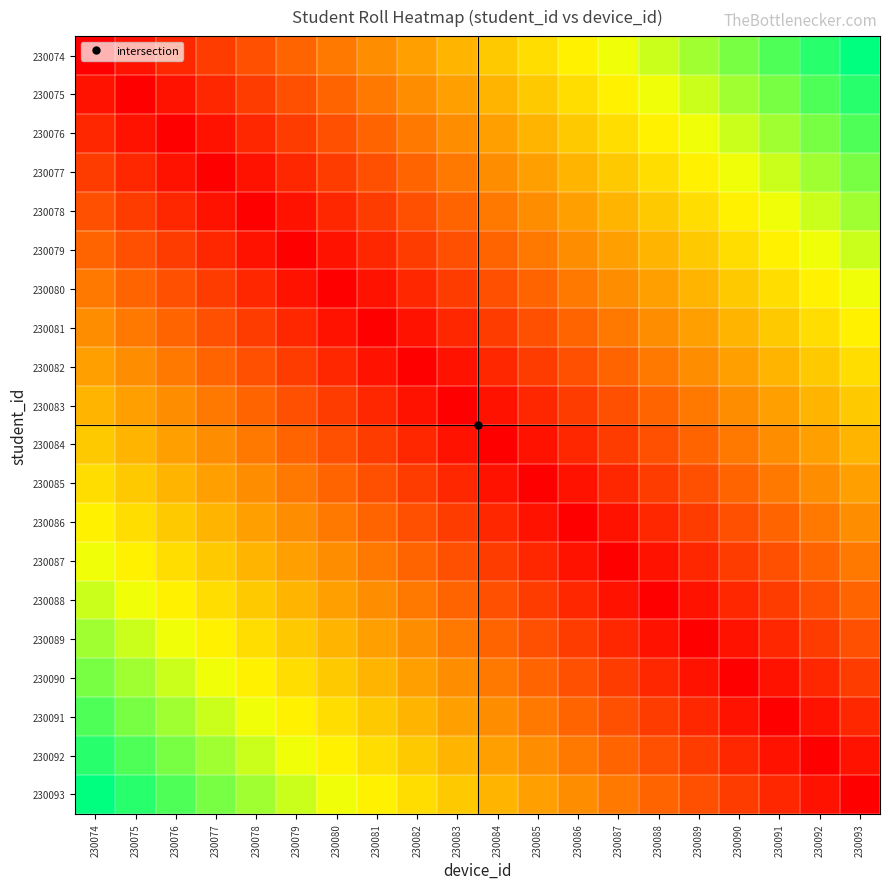

Reading right to left, transcribe all the data shown in this chart.

230074: 230093=1.0	230092=0.9	230091=0.9	230090=0.8	230089=0.8	230088=0.7	230087=0.7	230086=0.6	230085=0.6	230084=0.5	230083=0.5	230082=0.4	230081=0.4	230080=0.3	230079=0.3	230078=0.2	230077=0.2	230076=0.1	230075=0.1	230074=0.0
230075: 230093=0.9	230092=0.9	230091=0.8	230090=0.8	230089=0.7	230088=0.7	230087=0.6	230086=0.6	230085=0.5	230084=0.5	230083=0.4	230082=0.4	230081=0.3	230080=0.3	230079=0.2	230078=0.2	230077=0.1	230076=0.1	230075=0.0	230074=0.1
230076: 230093=0.9	230092=0.8	230091=0.8	230090=0.7	230089=0.7	230088=0.6	230087=0.6	230086=0.5	230085=0.5	230084=0.4	230083=0.4	230082=0.3	230081=0.3	230080=0.2	230079=0.2	230078=0.1	230077=0.1	230076=0.0	230075=0.1	230074=0.1
230077: 230093=0.8	230092=0.8	230091=0.7	230090=0.7	230089=0.6	230088=0.6	230087=0.5	230086=0.5	230085=0.4	230084=0.4	230083=0.3	230082=0.3	230081=0.2	230080=0.2	230079=0.1	230078=0.1	230077=0.0	230076=0.1	230075=0.1	230074=0.2
230078: 230093=0.8	230092=0.7	230091=0.7	230090=0.6	230089=0.6	230088=0.5	230087=0.5	230086=0.4	230085=0.4	230084=0.3	230083=0.3	230082=0.2	230081=0.2	230080=0.1	230079=0.1	230078=0.0	230077=0.1	230076=0.1	230075=0.2	230074=0.2
230079: 230093=0.7	230092=0.7	230091=0.6	230090=0.6	230089=0.5	230088=0.5	230087=0.4	230086=0.4	230085=0.3	230084=0.3	230083=0.2	230082=0.2	230081=0.1	230080=0.1	230079=0.0	230078=0.1	230077=0.1	230076=0.2	230075=0.2	230074=0.3
230080: 230093=0.7	230092=0.6	230091=0.6	230090=0.5	230089=0.5	230088=0.4	230087=0.4	230086=0.3	230085=0.3	230084=0.2	230083=0.2	230082=0.1	230081=0.1	230080=0.0	230079=0.1	230078=0.1	230077=0.2	230076=0.2	230075=0.3	230074=0.3
230081: 230093=0.6	230092=0.6	230091=0.5	230090=0.5	230089=0.4	230088=0.4	230087=0.3	230086=0.3	230085=0.2	230084=0.2	230083=0.1	230082=0.1	230081=0.0	230080=0.1	230079=0.1	230078=0.2	230077=0.2	230076=0.3	230075=0.3	230074=0.4
230082: 230093=0.6	230092=0.5	230091=0.5	230090=0.4	230089=0.4	230088=0.3	230087=0.3	230086=0.2	230085=0.2	230084=0.1	230083=0.1	230082=0.0	230081=0.1	230080=0.1	230079=0.2	230078=0.2	230077=0.3	230076=0.3	230075=0.4	230074=0.4
230083: 230093=0.5	230092=0.5	230091=0.4	230090=0.4	230089=0.3	230088=0.3	230087=0.2	230086=0.2	230085=0.1	230084=0.1	230083=0.0	230082=0.1	230081=0.1	230080=0.2	230079=0.2	230078=0.3	230077=0.3	230076=0.4	230075=0.4	230074=0.5
230084: 230093=0.5	230092=0.4	230091=0.4	230090=0.3	230089=0.3	230088=0.2	230087=0.2	230086=0.1	230085=0.1	230084=0.0	230083=0.1	230082=0.1	230081=0.2	230080=0.2	230079=0.3	230078=0.3	230077=0.4	230076=0.4	230075=0.5	230074=0.5
230085: 230093=0.4	230092=0.4	230091=0.3	230090=0.3	230089=0.2	230088=0.2	230087=0.1	230086=0.1	230085=0.0	230084=0.1	230083=0.1	230082=0.2	230081=0.2	230080=0.3	230079=0.3	230078=0.4	230077=0.4	230076=0.5	230075=0.5	230074=0.6
230086: 230093=0.4	230092=0.3	230091=0.3	230090=0.2	230089=0.2	230088=0.1	230087=0.1	230086=0.0	230085=0.1	230084=0.1	230083=0.2	230082=0.2	230081=0.3	230080=0.3	230079=0.4	230078=0.4	230077=0.5	230076=0.5	230075=0.6	230074=0.6
230087: 230093=0.3	230092=0.3	230091=0.2	230090=0.2	230089=0.1	230088=0.1	230087=0.0	230086=0.1	230085=0.1	230084=0.2	230083=0.2	230082=0.3	230081=0.3	230080=0.4	230079=0.4	230078=0.5	230077=0.5	230076=0.6	230075=0.6	230074=0.7
230088: 230093=0.3	230092=0.2	230091=0.2	230090=0.1	230089=0.1	230088=0.0	230087=0.1	230086=0.1	230085=0.2	230084=0.2	230083=0.3	230082=0.3	230081=0.4	230080=0.4	230079=0.5	230078=0.5	230077=0.6	230076=0.6	230075=0.7	230074=0.7
230089: 230093=0.2	230092=0.2	230091=0.1	230090=0.1	230089=0.0	230088=0.1	230087=0.1	230086=0.2	230085=0.2	230084=0.3	230083=0.3	230082=0.4	230081=0.4	230080=0.5	230079=0.5	230078=0.6	230077=0.6	230076=0.7	230075=0.7	230074=0.8
230090: 230093=0.2	230092=0.1	230091=0.1	230090=0.0	230089=0.1	230088=0.1	230087=0.2	230086=0.2	230085=0.3	230084=0.3	230083=0.4	230082=0.4	230081=0.5	230080=0.5	230079=0.6	230078=0.6	230077=0.7	230076=0.7	230075=0.8	230074=0.8
230091: 230093=0.1	230092=0.1	230091=0.0	230090=0.1	230089=0.1	230088=0.2	230087=0.2	230086=0.3	230085=0.3	230084=0.4	230083=0.4	230082=0.5	230081=0.5	230080=0.6	230079=0.6	230078=0.7	230077=0.7	230076=0.8	230075=0.8	230074=0.9
230092: 230093=0.1	230092=0.0	230091=0.1	230090=0.1	230089=0.2	230088=0.2	230087=0.3	230086=0.3	230085=0.4	230084=0.4	230083=0.5	230082=0.5	230081=0.6	230080=0.6	230079=0.7	230078=0.7	230077=0.8	230076=0.8	230075=0.9	230074=0.9
230093: 230093=0.0	230092=0.1	230091=0.1	230090=0.2	230089=0.2	230088=0.3	230087=0.3	230086=0.4	230085=0.4	230084=0.5	230083=0.5	230082=0.6	230081=0.6	230080=0.7	230079=0.7	230078=0.8	230077=0.8	230076=0.9	230075=0.9	230074=1.0